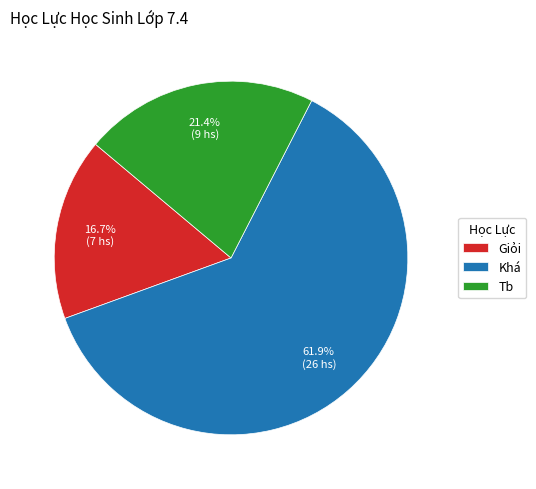

Is Khá the majority of the pie?

Yes